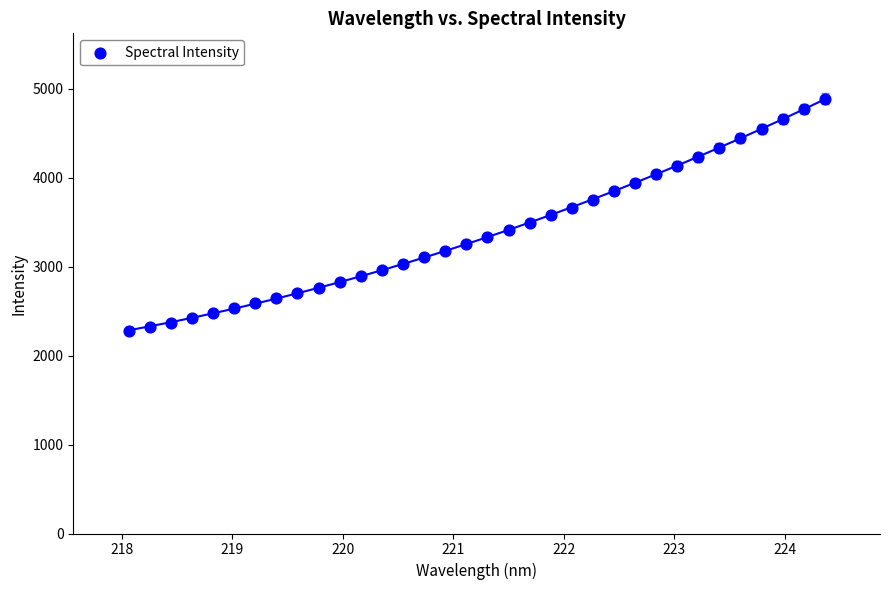

What is the range of X values (max minus min)?

6.3